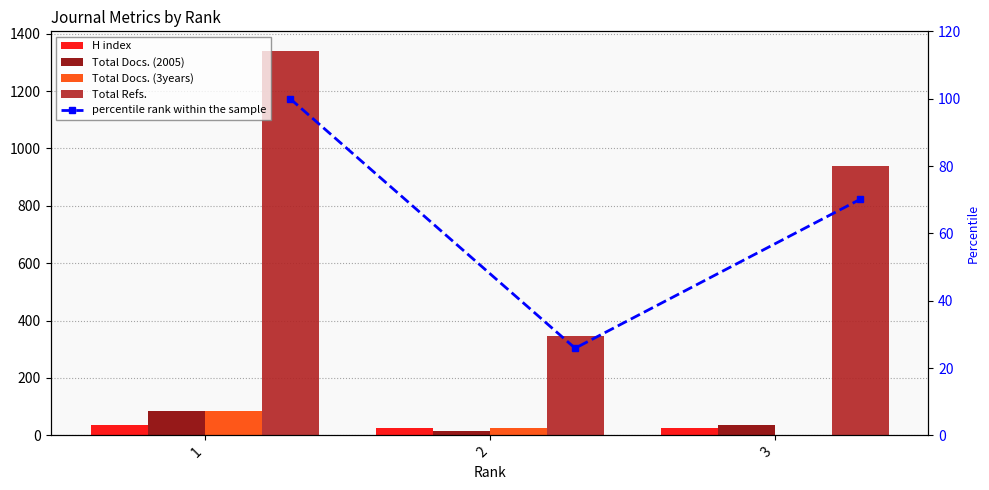

Rank the series by their maximum value, from highest to lowest.

Total Refs., percentile rank within the sample, Total Docs. (2005), Total Docs. (3years), H index